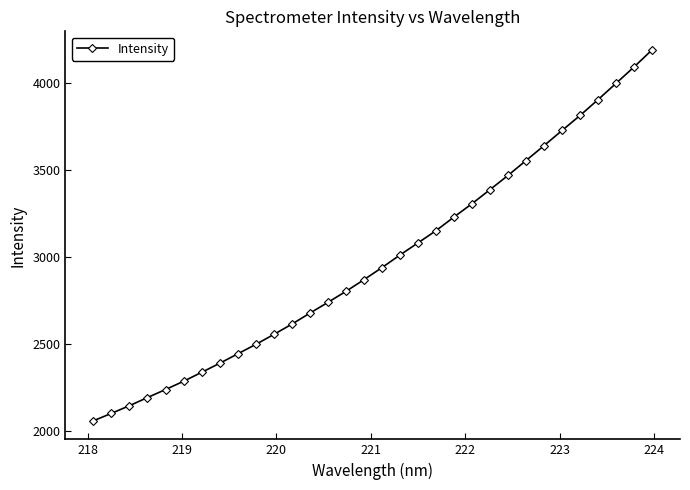

What is the maximum value shown in the chart?

4189.6